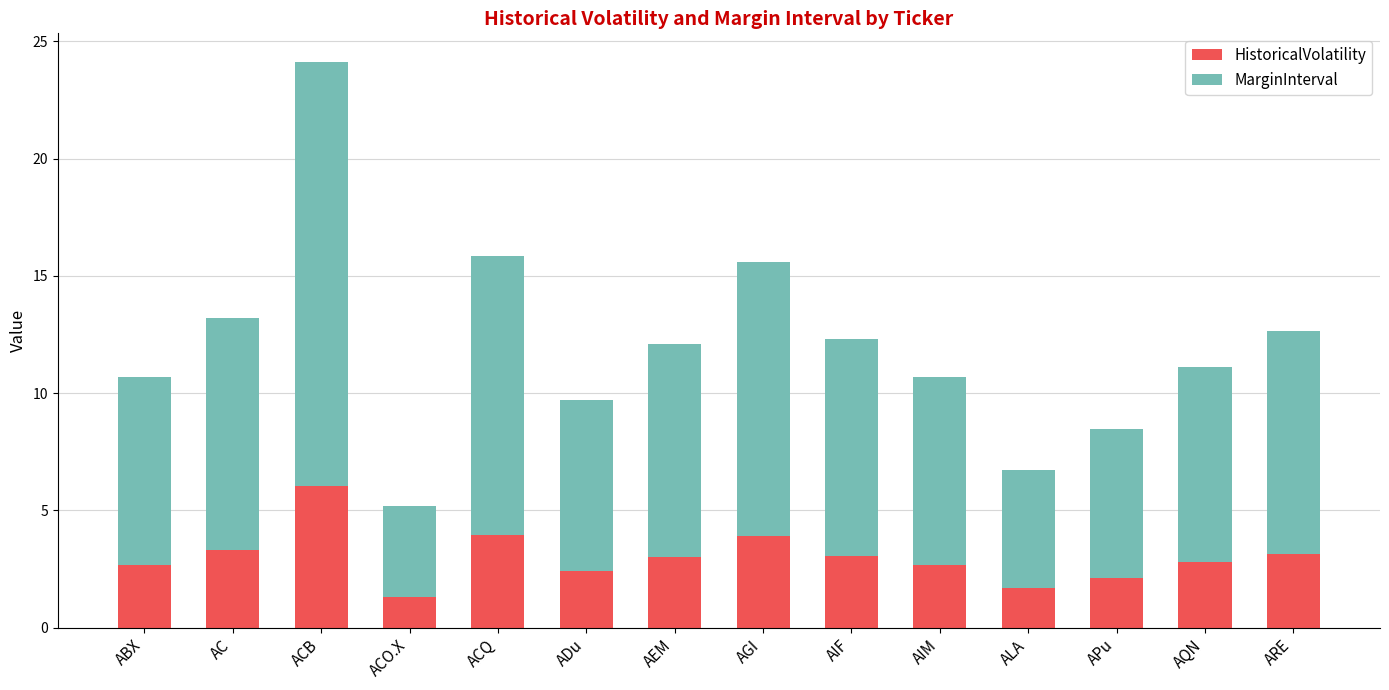

What is the average value of the HistoricalVolatility series?

3.0